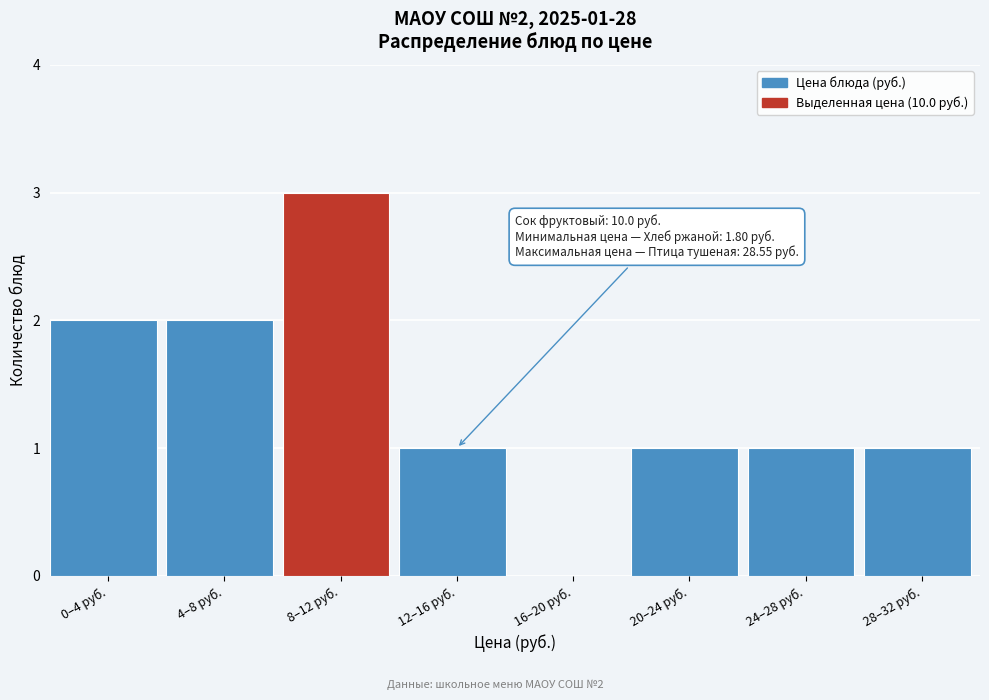

Reading left to right, extract all data points from this chart.

0–4 руб.=2	4–8 руб.=2	8–12 руб.=3	12–16 руб.=1	16–20 руб.=0	20–24 руб.=1	24–28 руб.=1	28–32 руб.=1